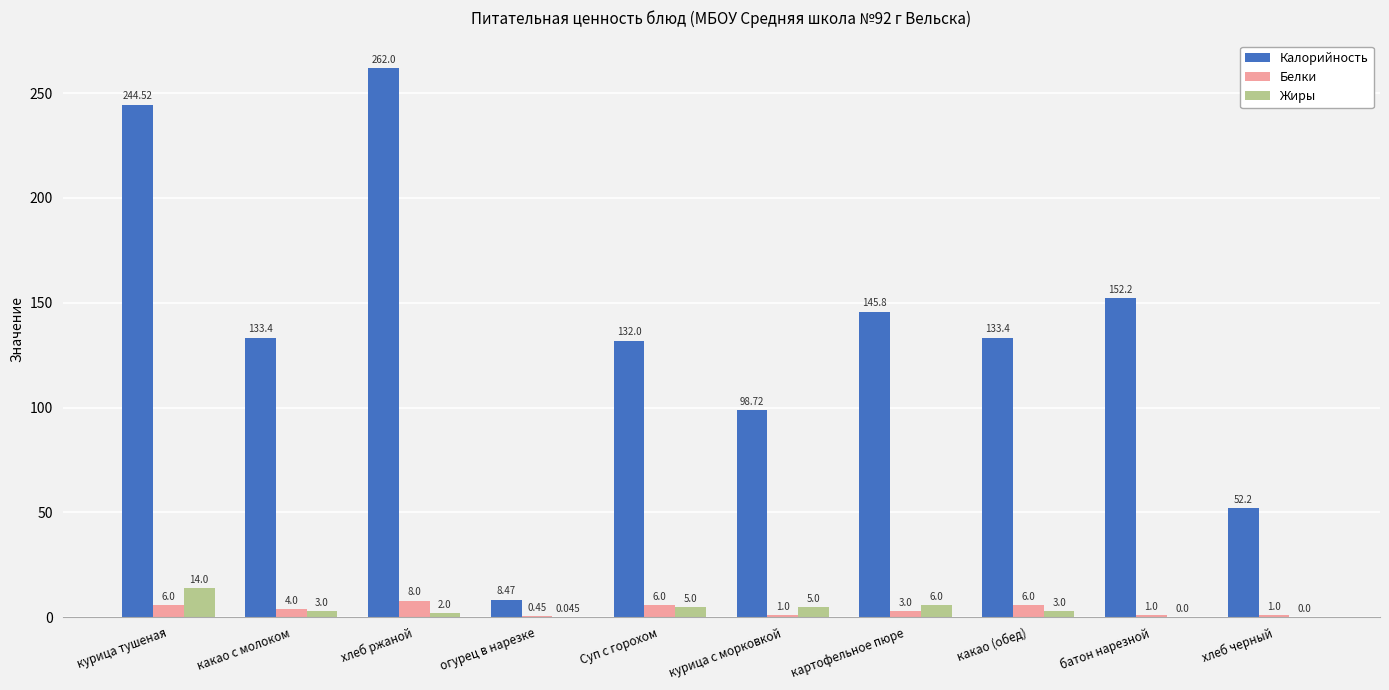

Where does the Жиры series first go above 3?

курица тушеная